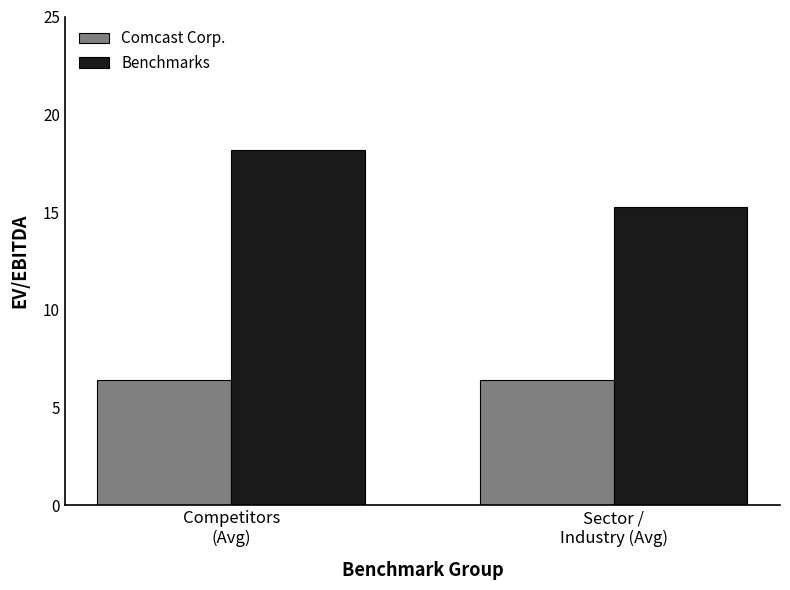

What is the minimum value shown in the chart?

6.4